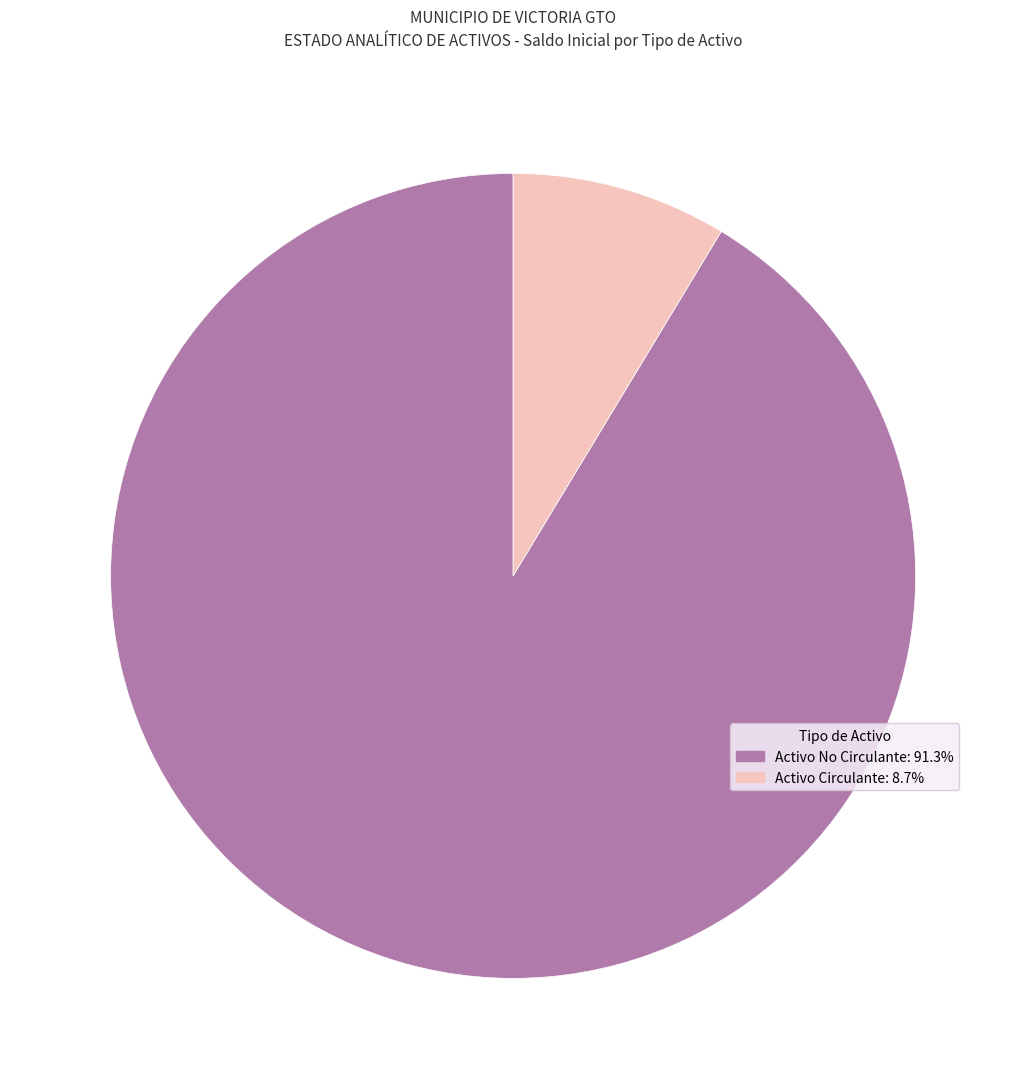

Is it true that Activo Circulante is 9% of the pie?

True